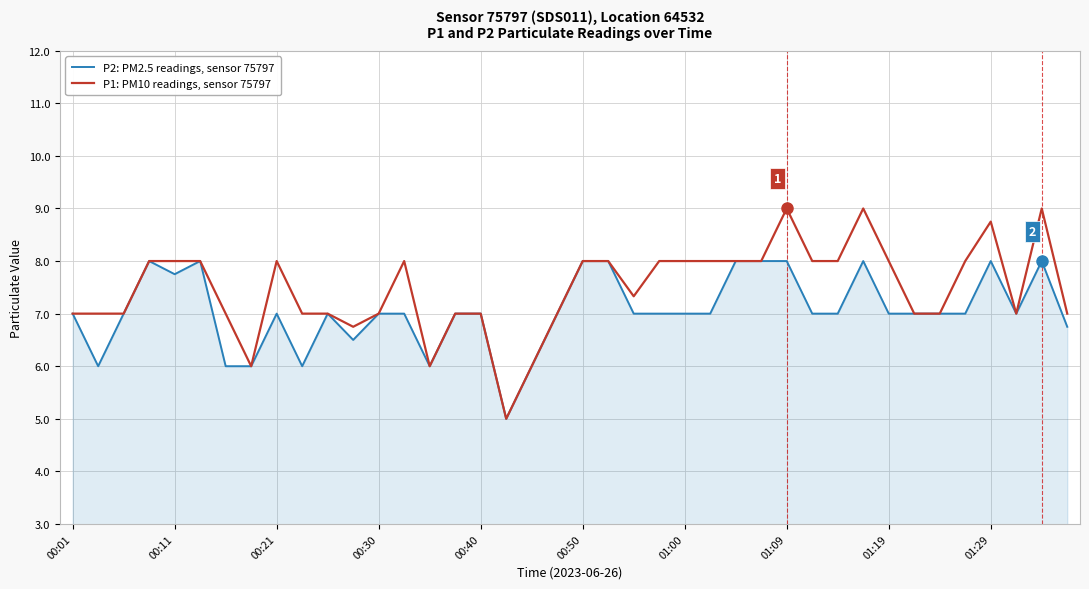

What is the greatest value displayed?

9.0